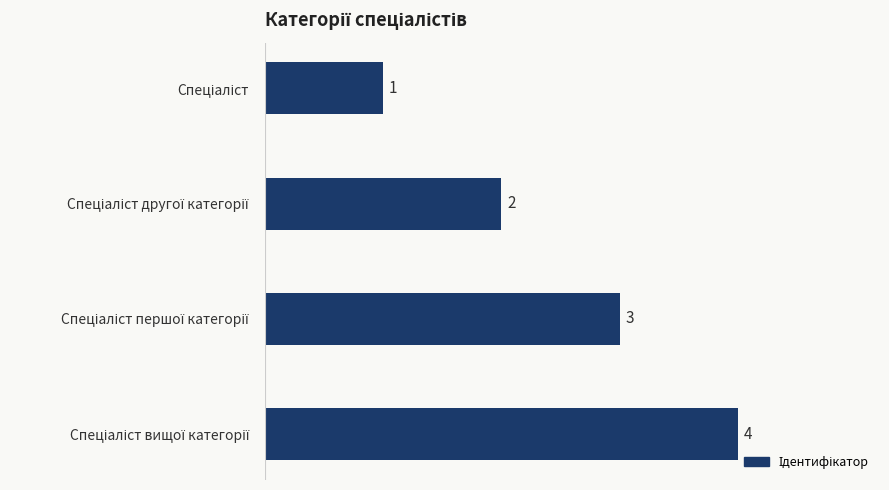

What is the sum of all values?

10